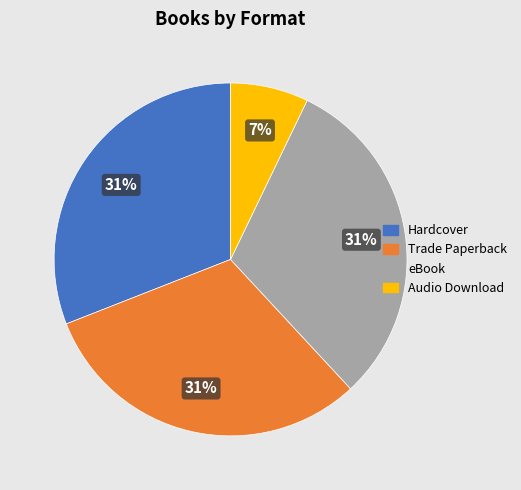

How many slices are in this pie chart?

4